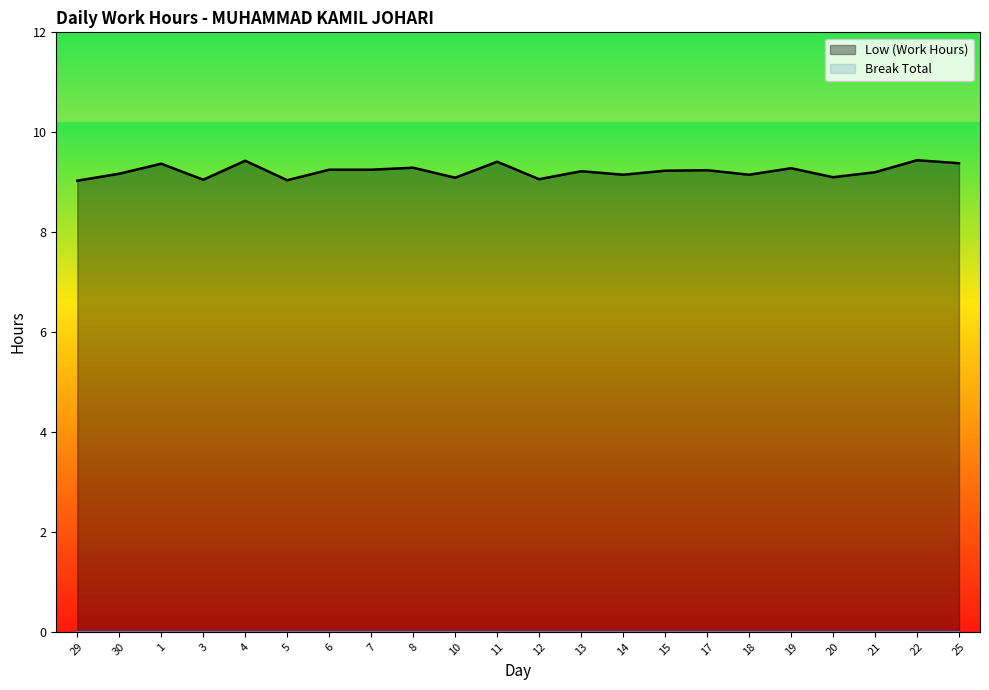

Where is the data nearest to the value 9?

29